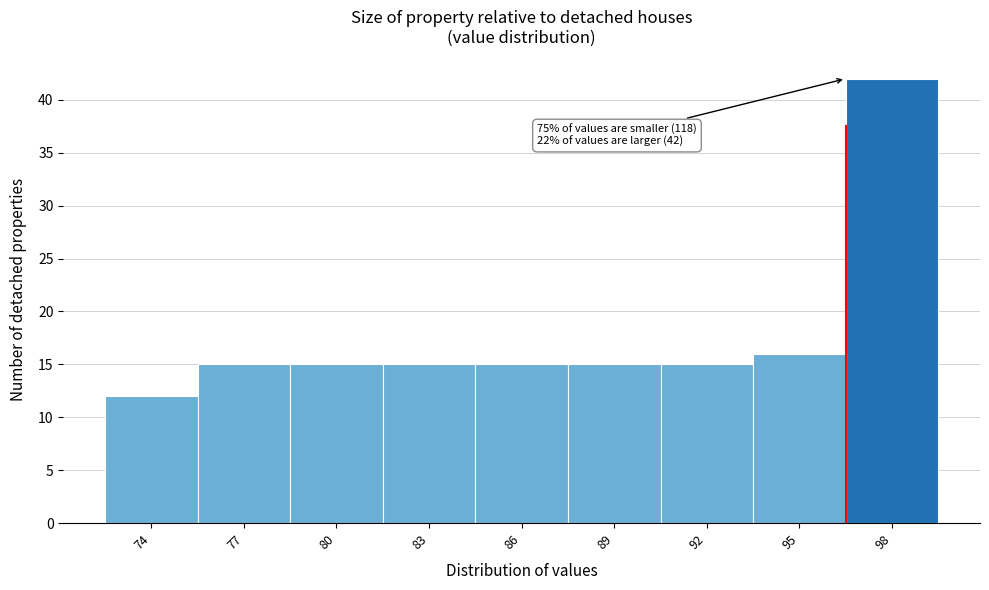

Reading left to right, list all the values displayed in this chart.

74=12	77=15	80=15	83=15	86=15	89=15	92=15	95=16	98=42